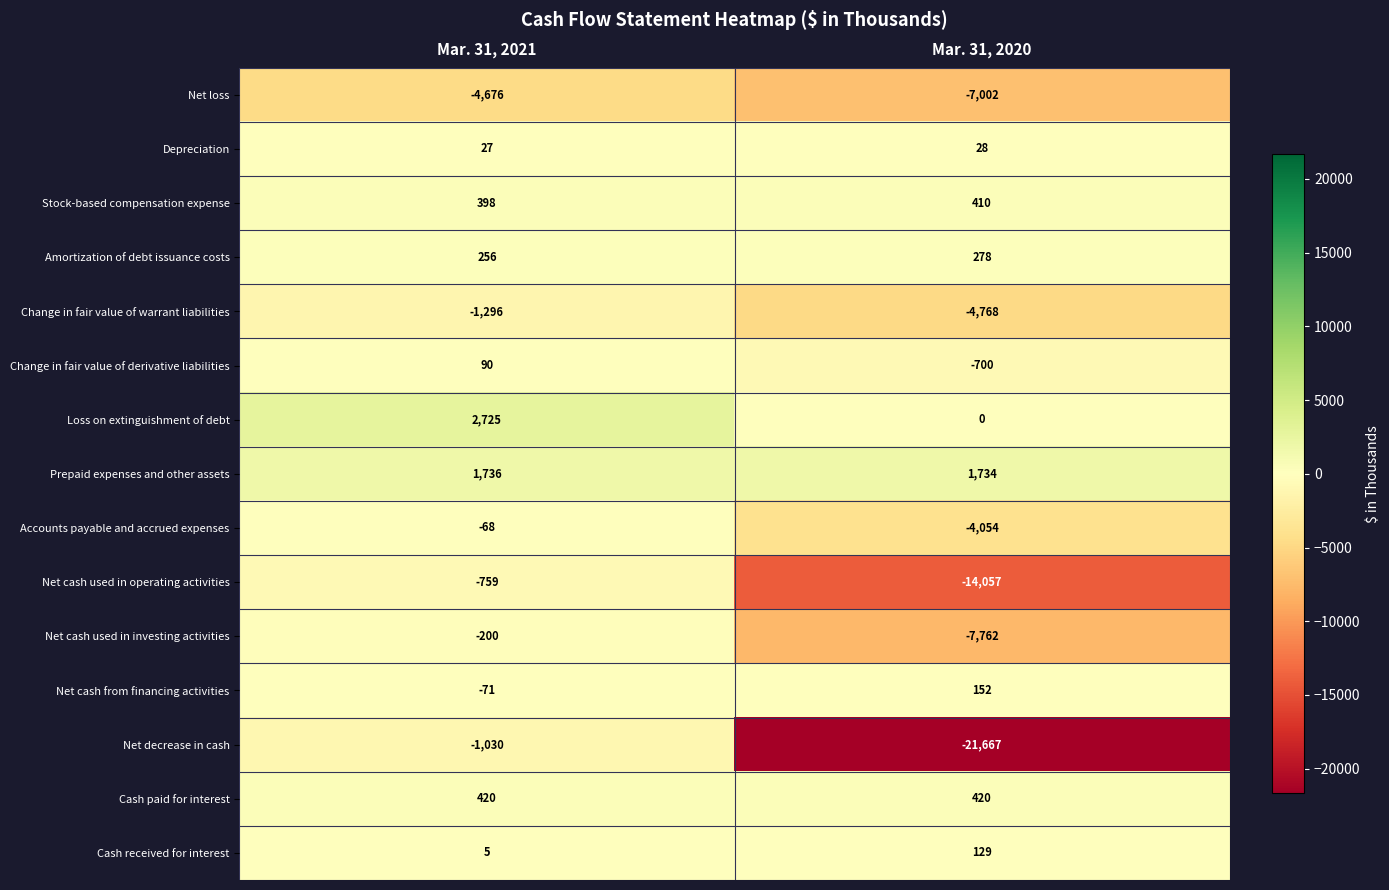

What is the total value across all series at Mar. 31, 2020?

-56859